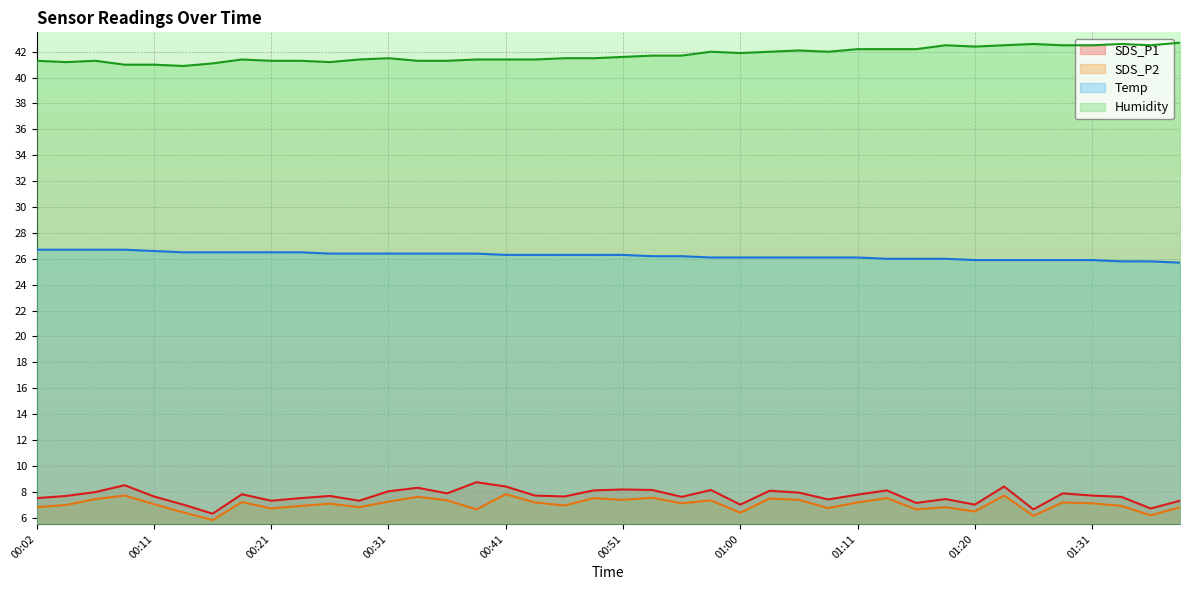

True or false: SDS_P2 has a value of 4.5 at 01:31.

False